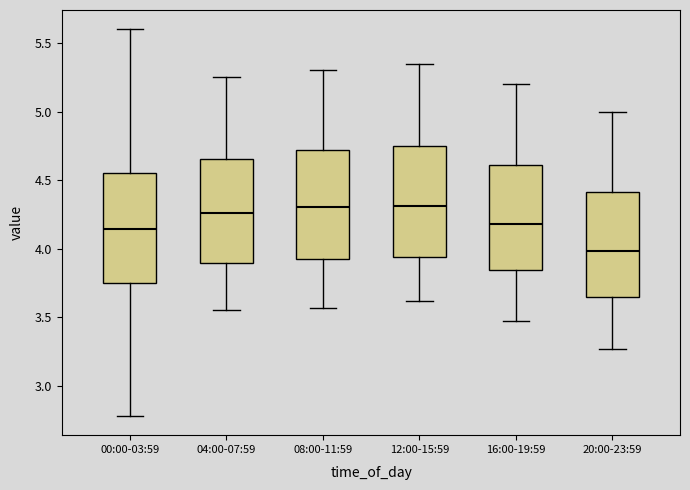

Reading left to right, read every box against the y-axis: the position of its median line, the range the box covers, and the ends of its whiskers. The values are not printed on the chart, so give them approximately, as read against the axis.

00:00-03:59: median 4.15, box 3.75 to 4.55, whiskers 2.80 to 5.60
04:00-07:59: median 4.25, box 3.90 to 4.65, whiskers 3.55 to 5.25
08:00-11:59: median 4.30, box 3.90 to 4.70, whiskers 3.55 to 5.30
12:00-15:59: median 4.30, box 3.95 to 4.75, whiskers 3.60 to 5.35
16:00-19:59: median 4.20, box 3.85 to 4.60, whiskers 3.45 to 5.20
20:00-23:59: median 4.00, box 3.65 to 4.40, whiskers 3.25 to 5.00